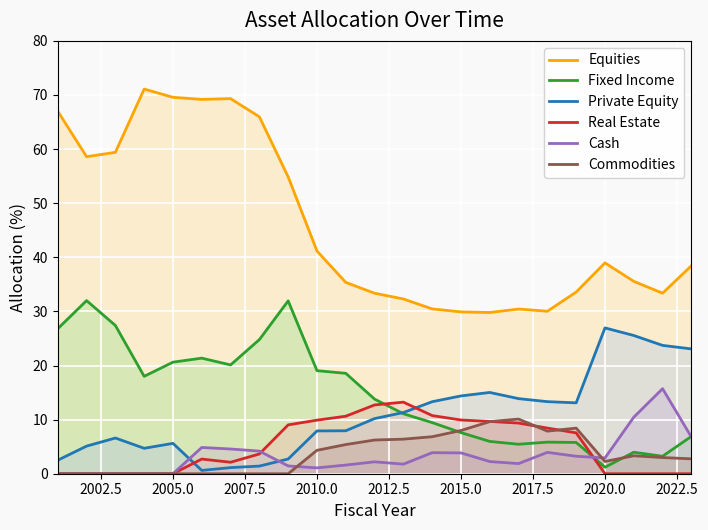

What is the lowest value of the Private Equity series?

0.6